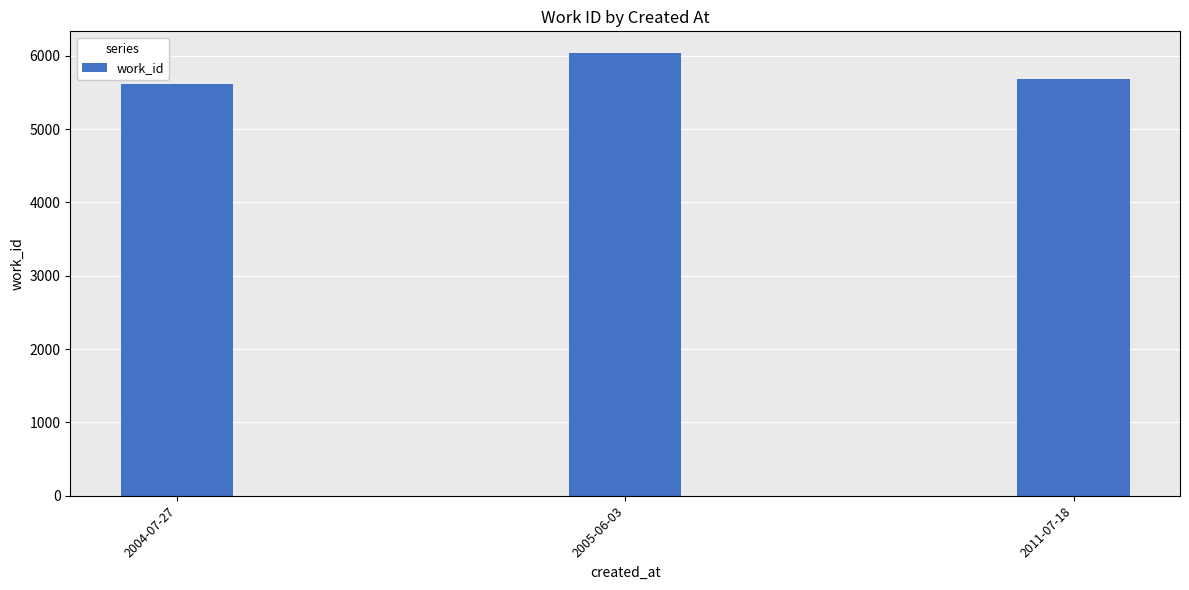

What is the minimum value shown in the chart?

5619